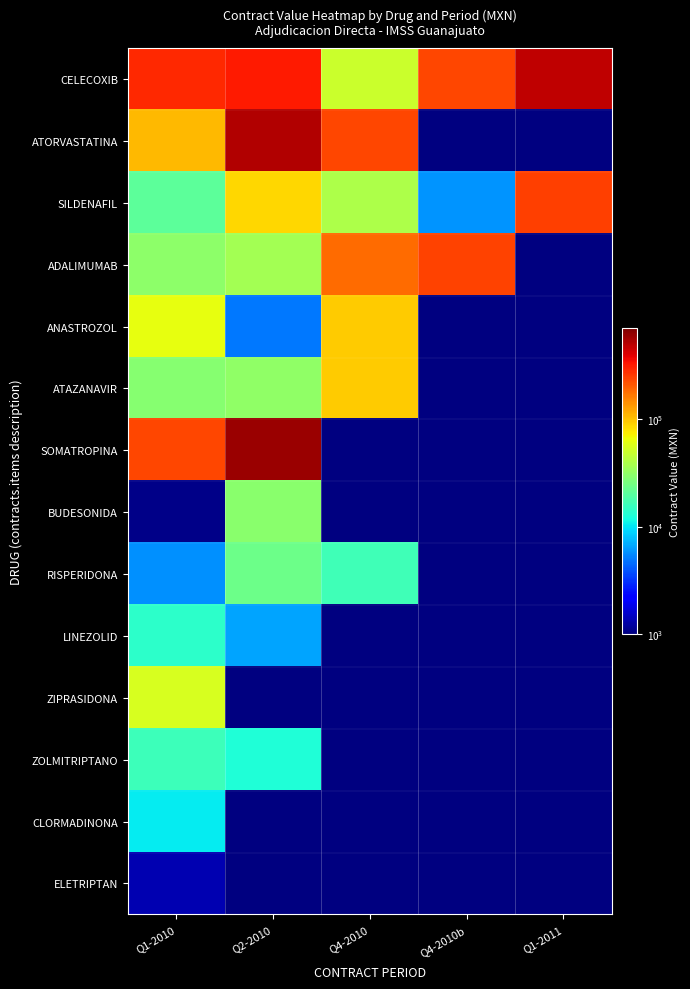

Is the value of ZIPRASIDONA at Q1-2011 greater than the value of CELECOXIB at Q4-2010?

No